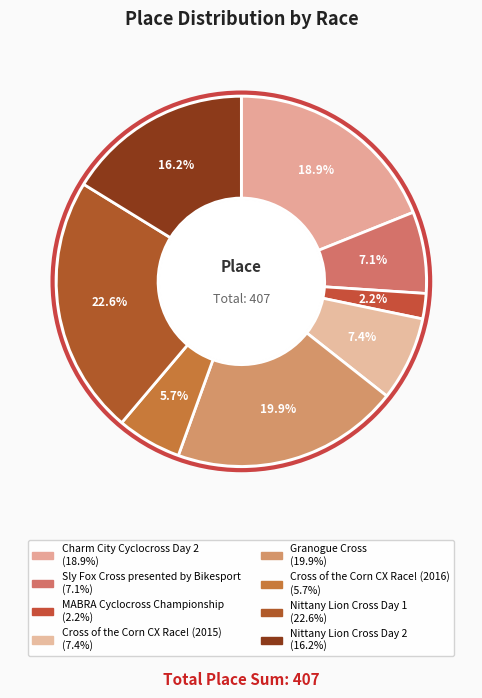

Which category has the biggest portion of the pie?

Nittany Lion Cross Day 1